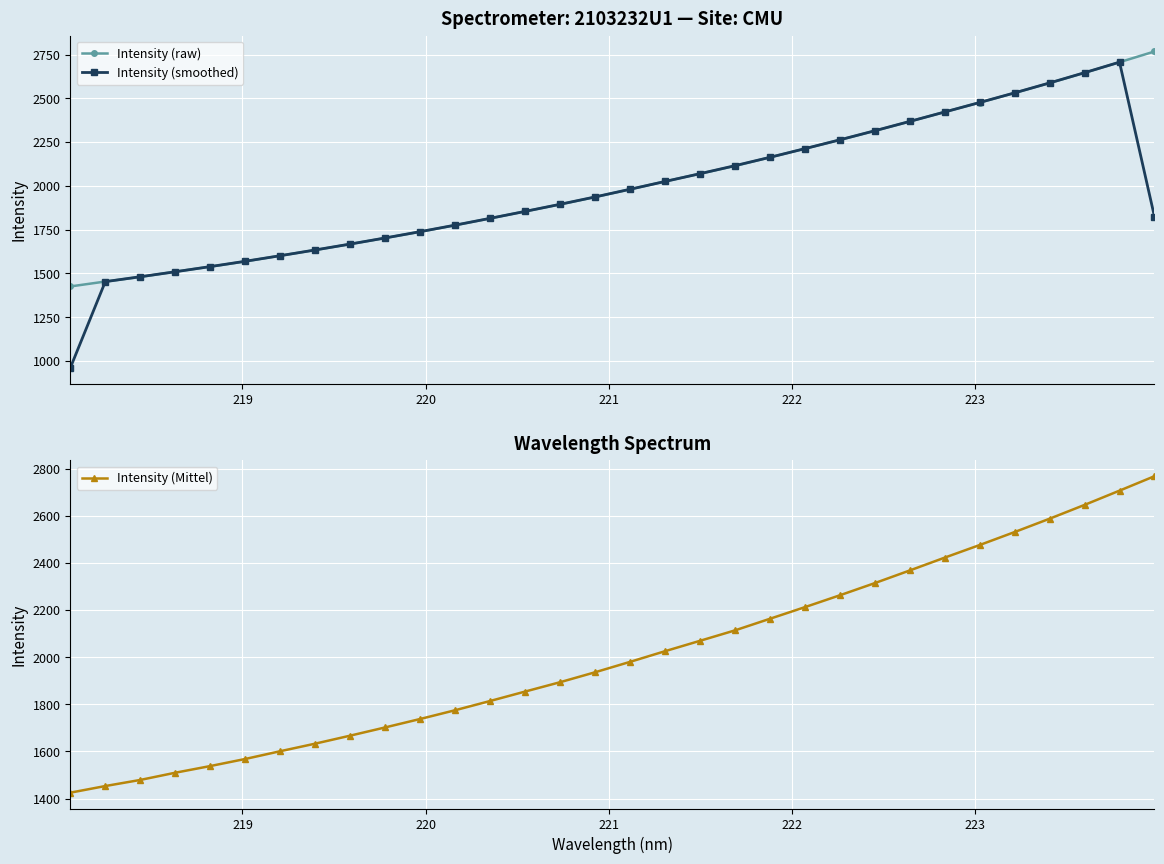

What is the minimum value for Intensity (smoothed)?

959.4